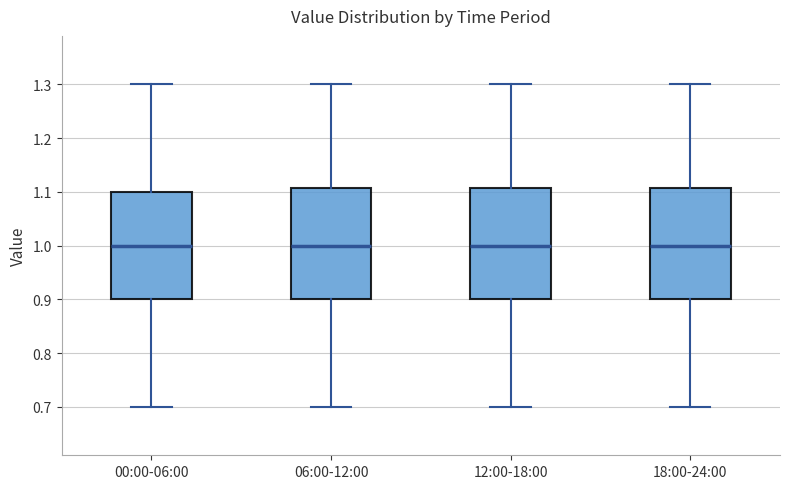

Reading left to right, transcribe this box plot: for each box, give where its median line is, the range the box spans, and where its two whiskers end, as read against the y-axis. The values are not printed on the chart, so give them approximately, as read against the axis.

00:00-06:00: median 1.00, box 0.90 to 1.10, whiskers 0.70 to 1.30
06:00-12:00: median 1.00, box 0.90 to 1.11, whiskers 0.70 to 1.30
12:00-18:00: median 1.00, box 0.90 to 1.11, whiskers 0.70 to 1.30
18:00-24:00: median 1.00, box 0.90 to 1.11, whiskers 0.70 to 1.30